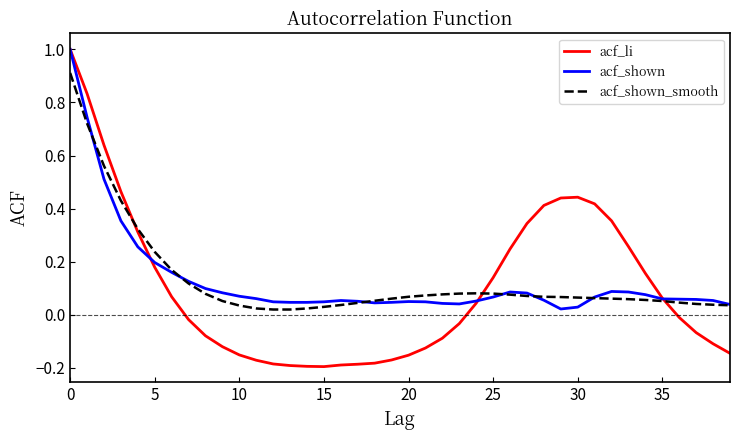

What is the greatest value displayed?

1.0